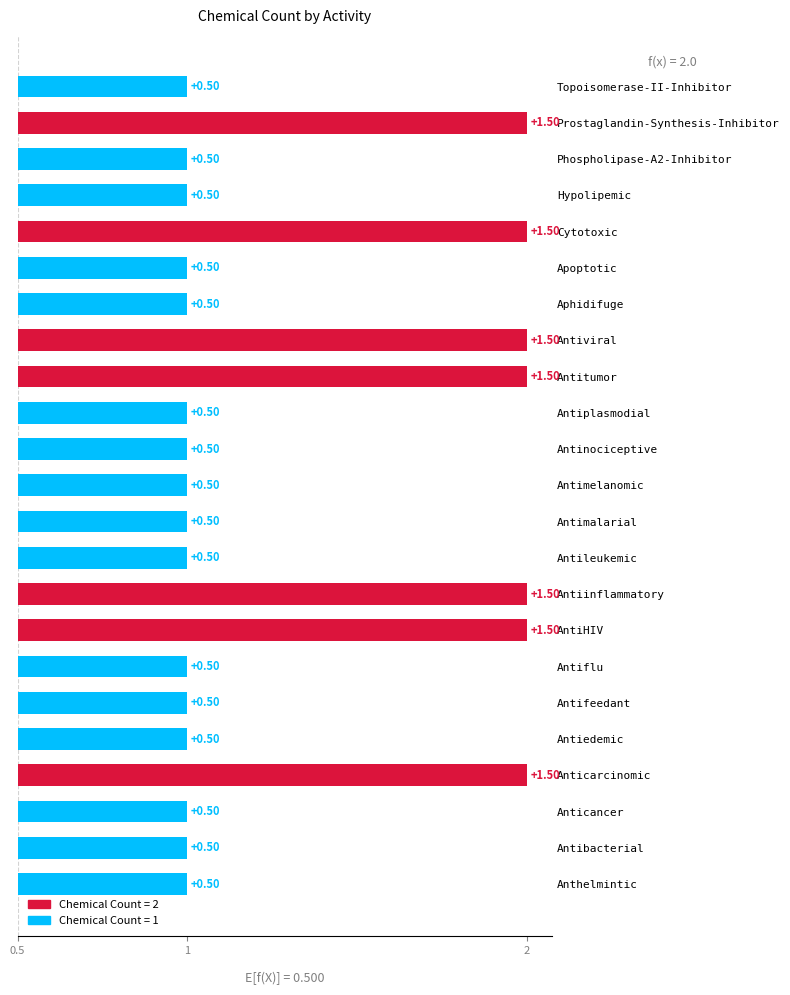

Is it true that the value at Cytotoxic is 2?

True